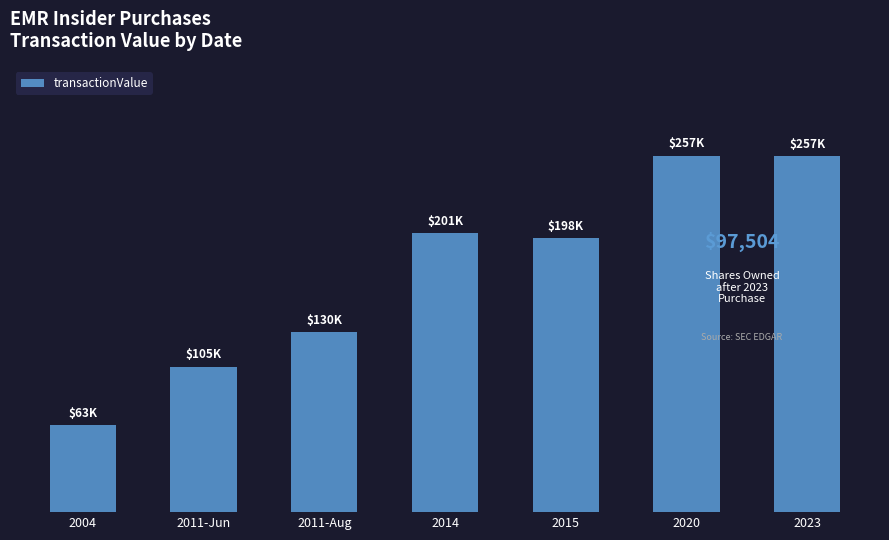

Does the chart contain any negative values?

No